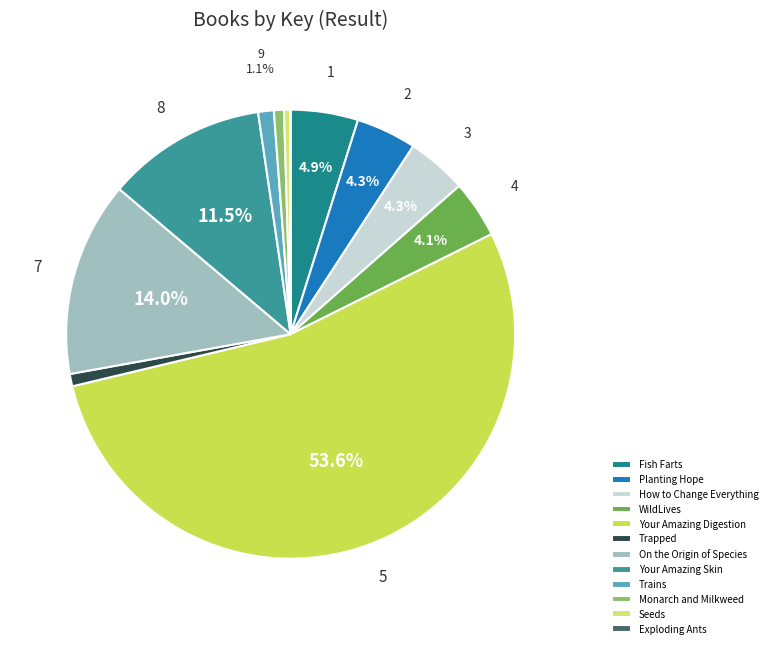

What is the smallest slice in the pie chart?

Exploding Ants